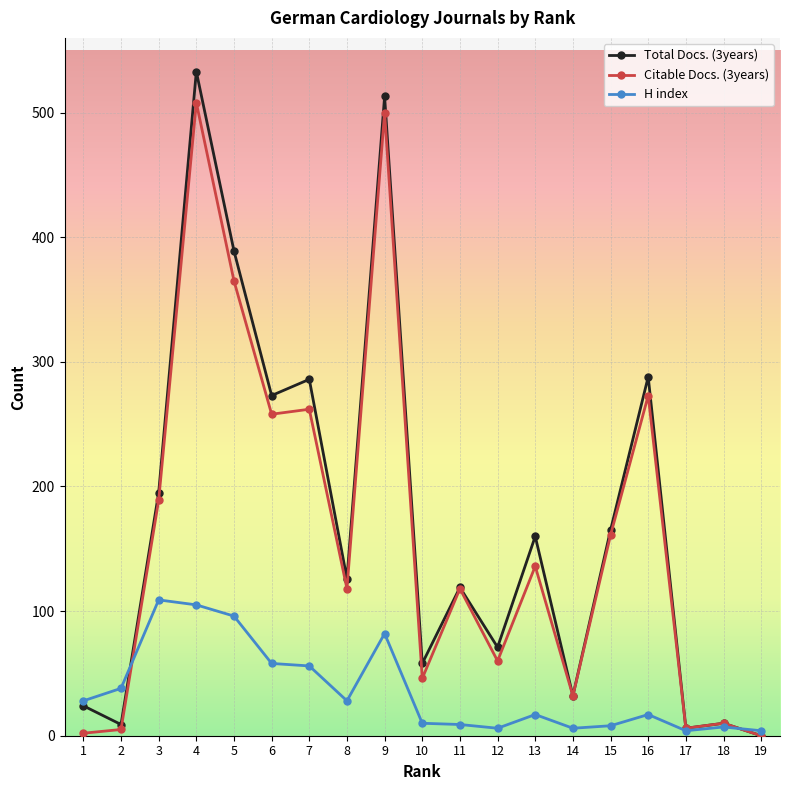

True or false: H index and Citable Docs. (3years) cross at least once.

True